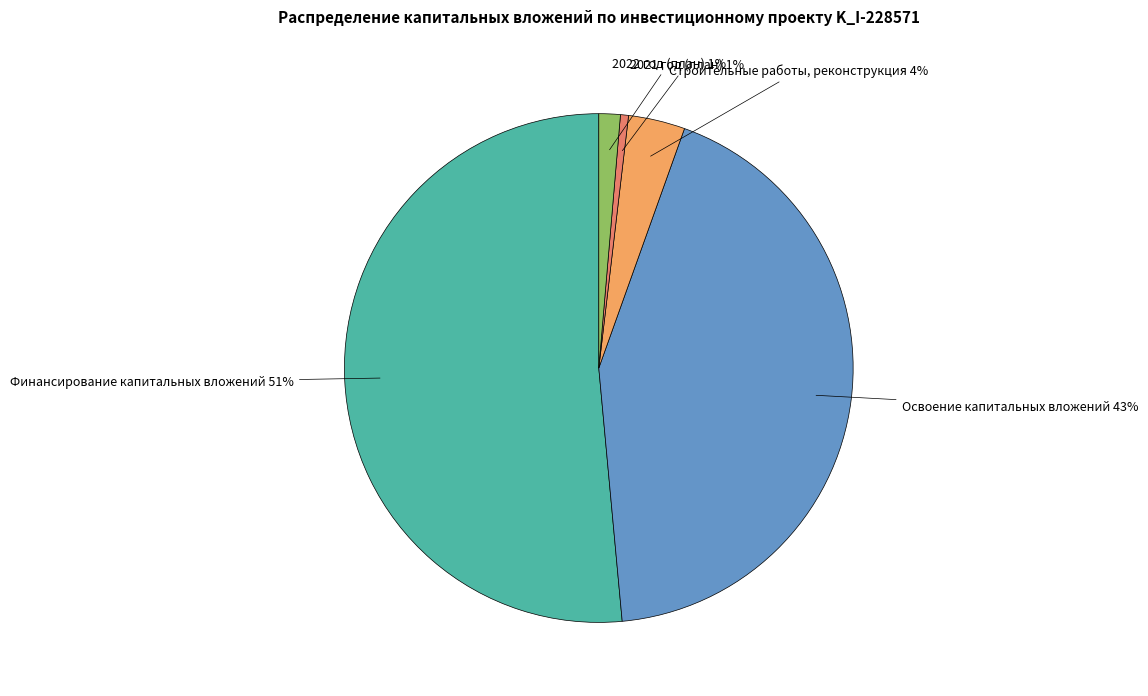

Does any single category account for the majority?

Yes